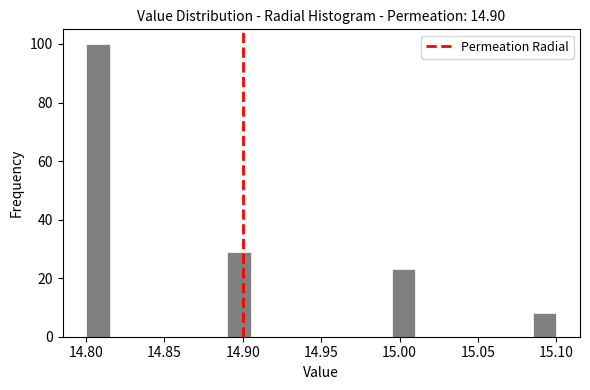

Read against the x-axis, roughly where is the centre of the tallest bar?

14.810